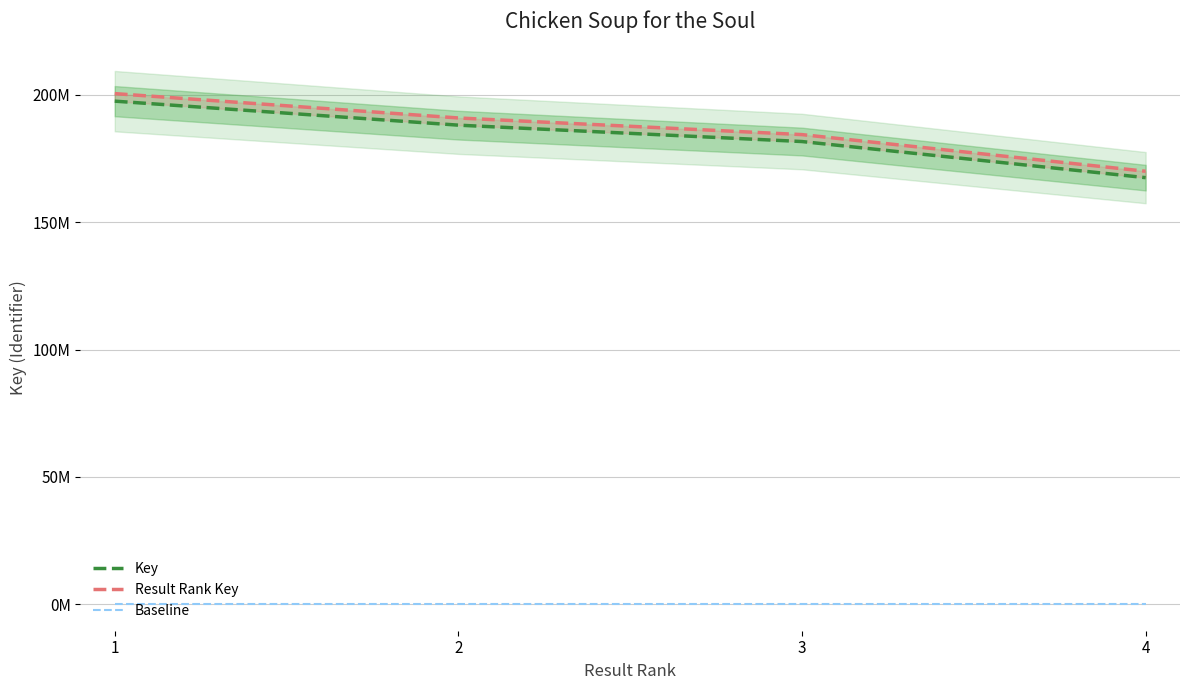

The value of Key at 1 is 197480902.0. True or false?

True